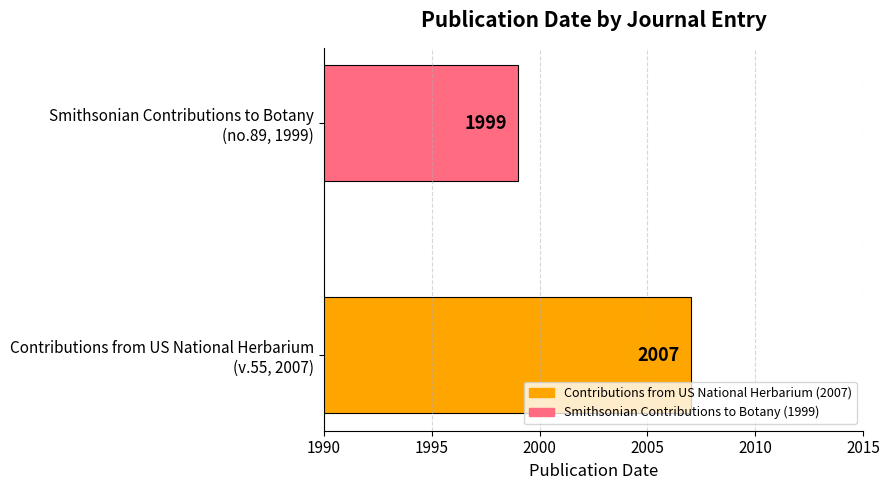

Reading bottom to top, extract all data points from this chart.

2007	1999